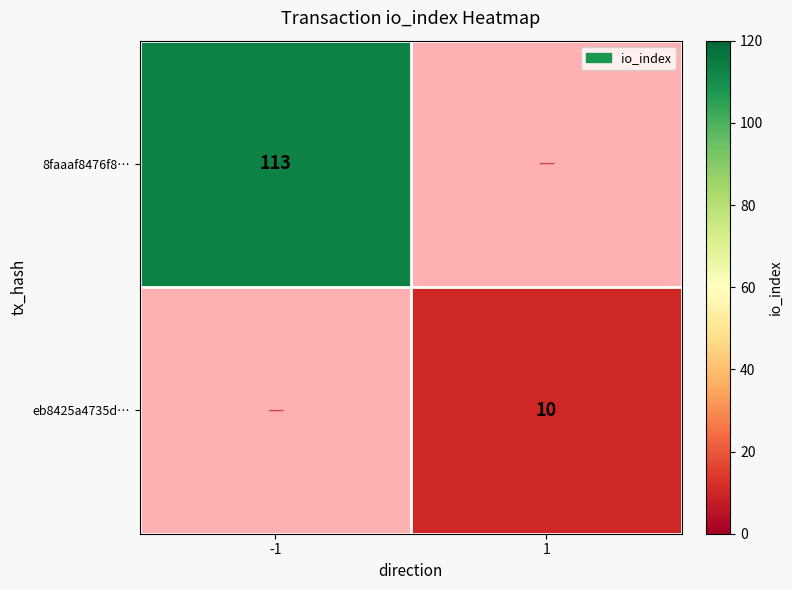

The value of eb8425a4735d… at 1 is 10. True or false?

True